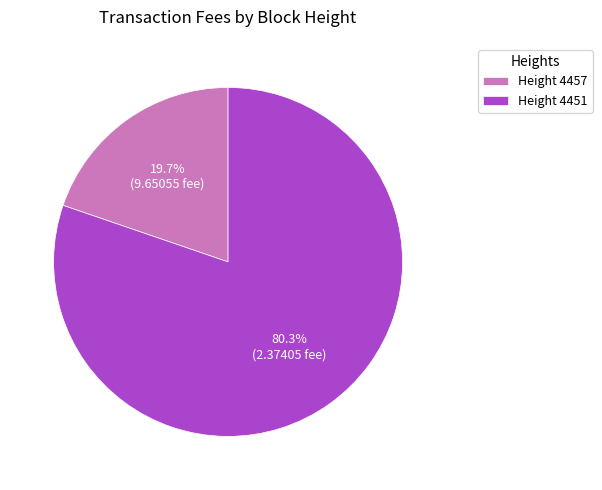

Is there a majority slice in this chart?

Yes